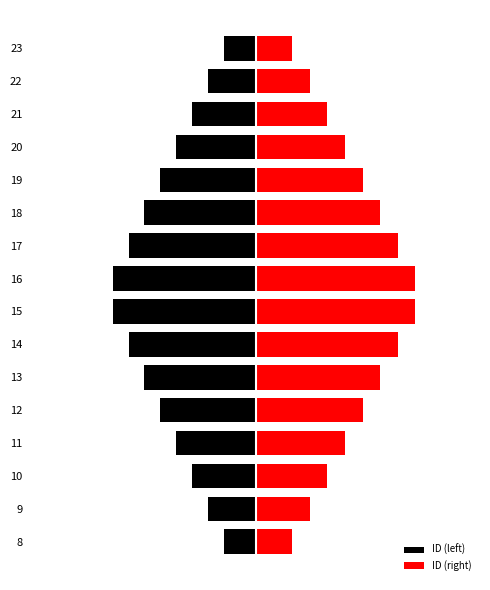

The ID (left) series shows -17.5 at 15. True or false?

True